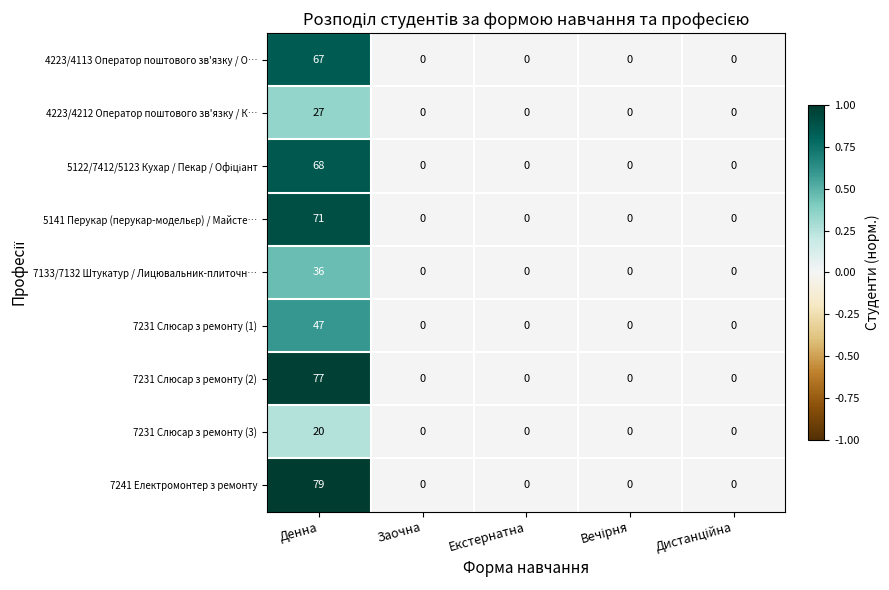

What is the difference between the maximum and minimum values in the 4223/4113 Оператор поштового зв'язку / О… series?

67